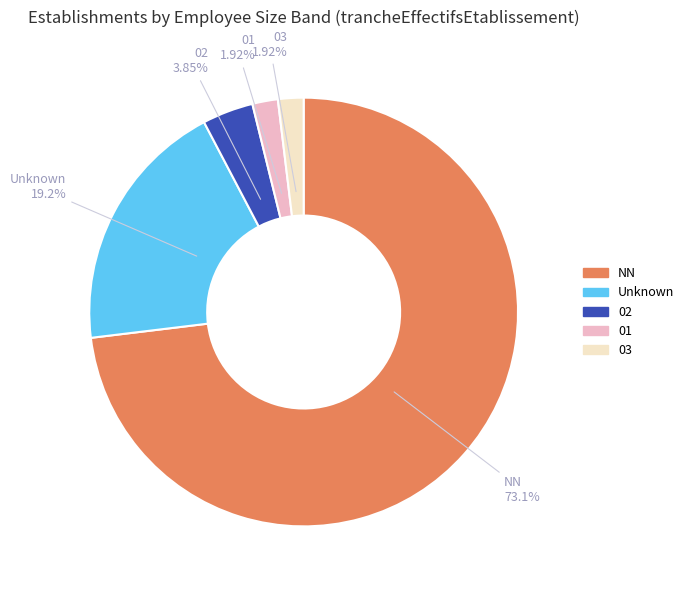

Does NN account for over 50% of the chart?

Yes